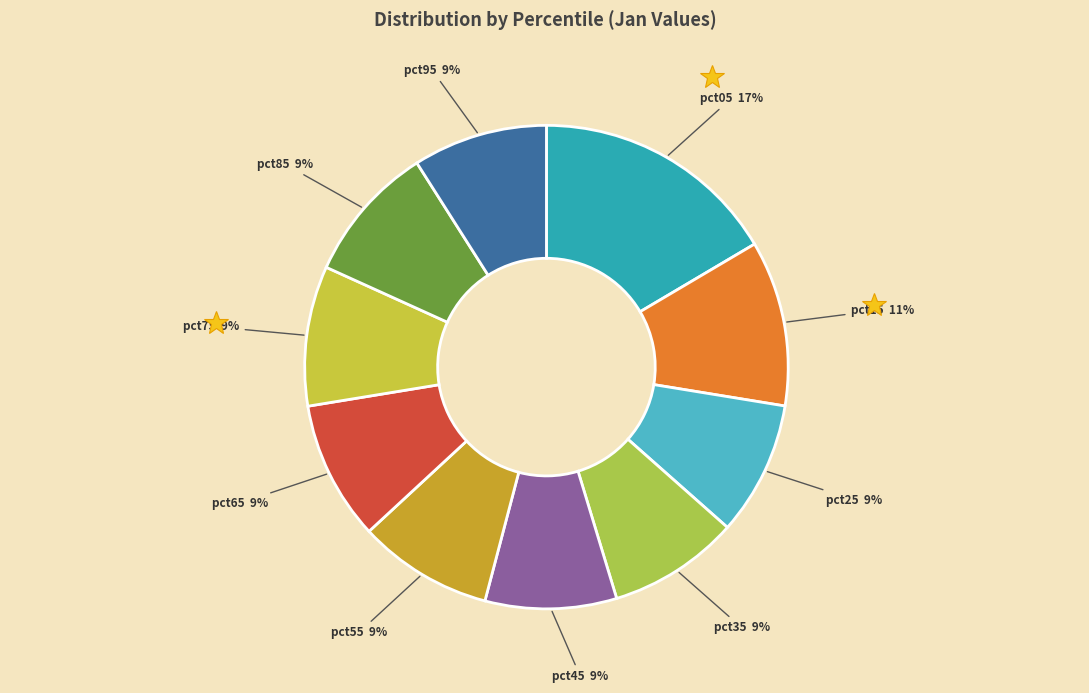

To the nearest percent, what is the average slice percentage?

10%